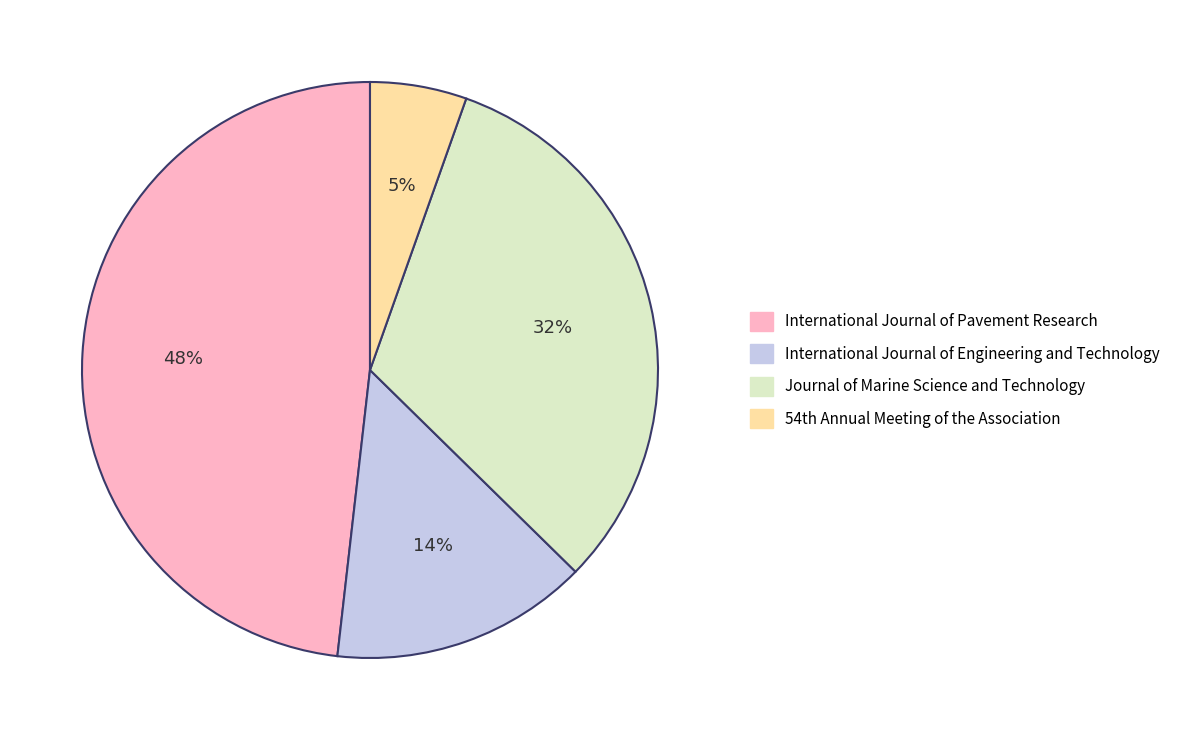

Between Journal of Marine Science and Technology and International Journal of Engineering and Technology, which is larger?

Journal of Marine Science and Technology